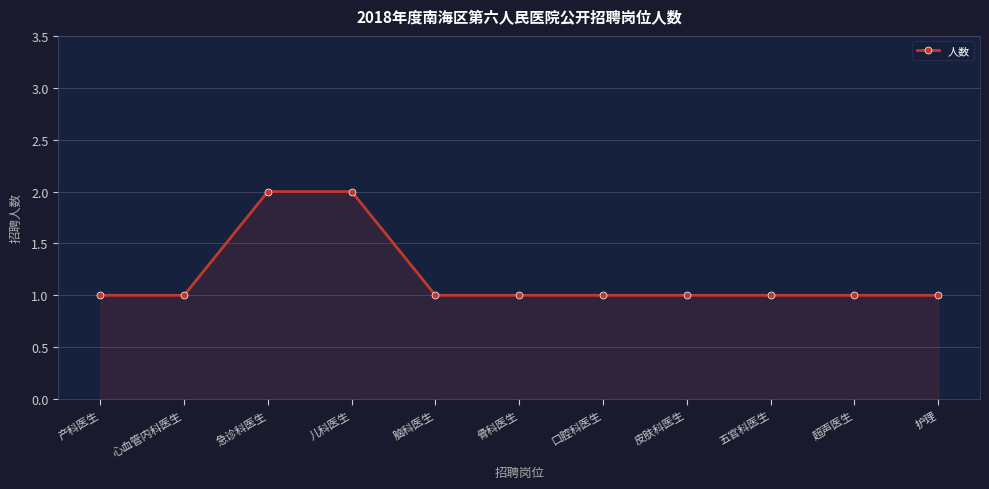

Count the number of data series in this chart.

1